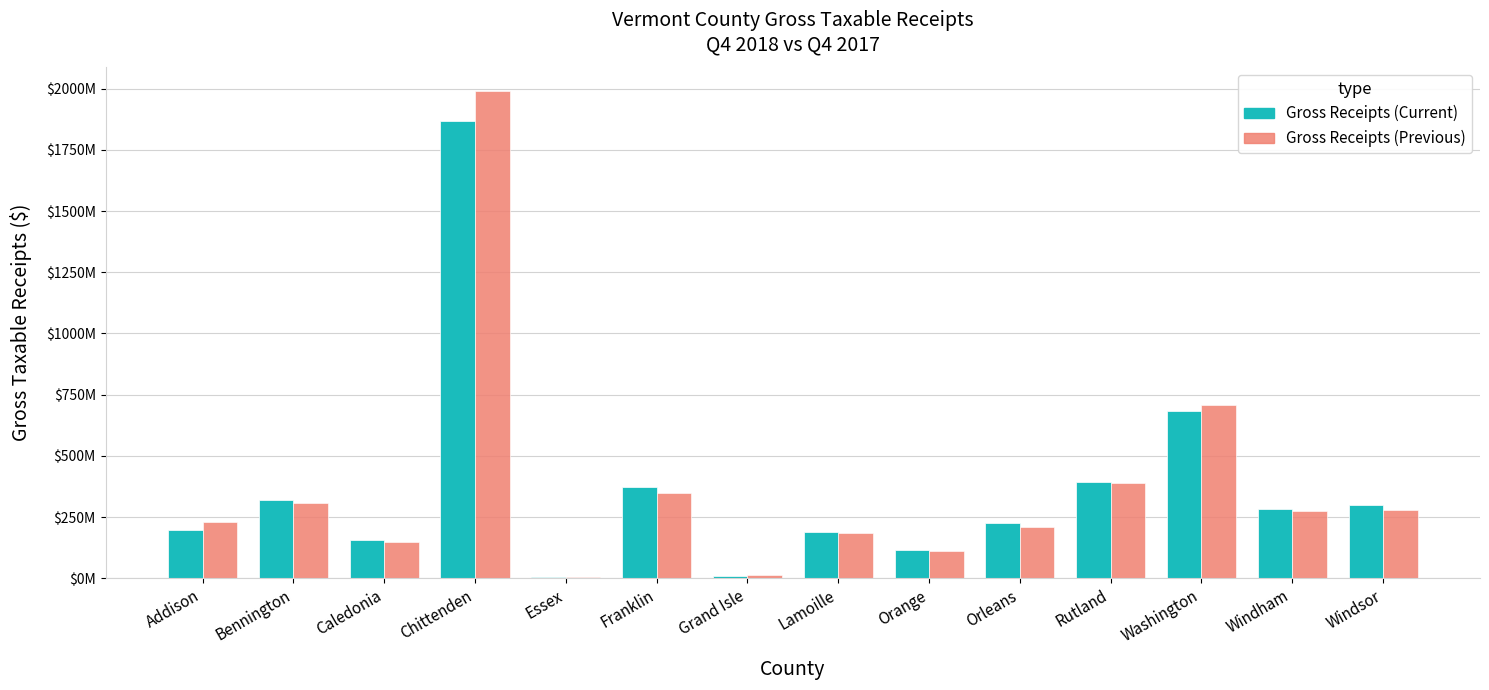

What are all the series names shown in the legend?

Gross Receipts (Current), Gross Receipts (Previous)